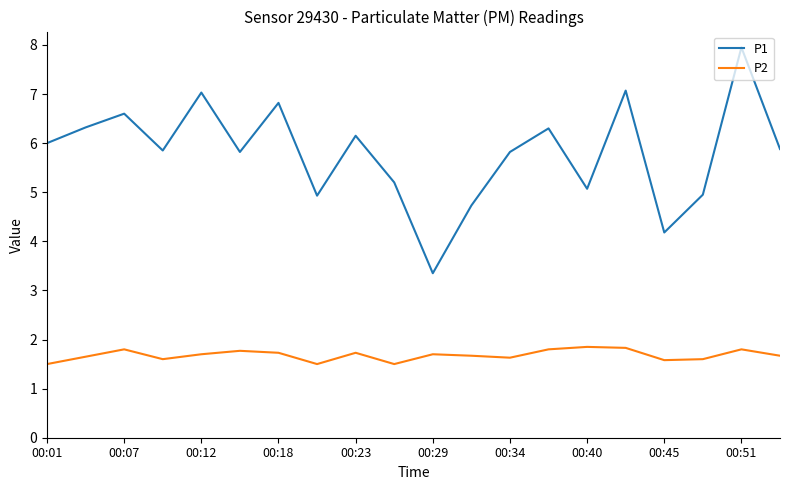

What is the highest value of the P1 series?

8.0